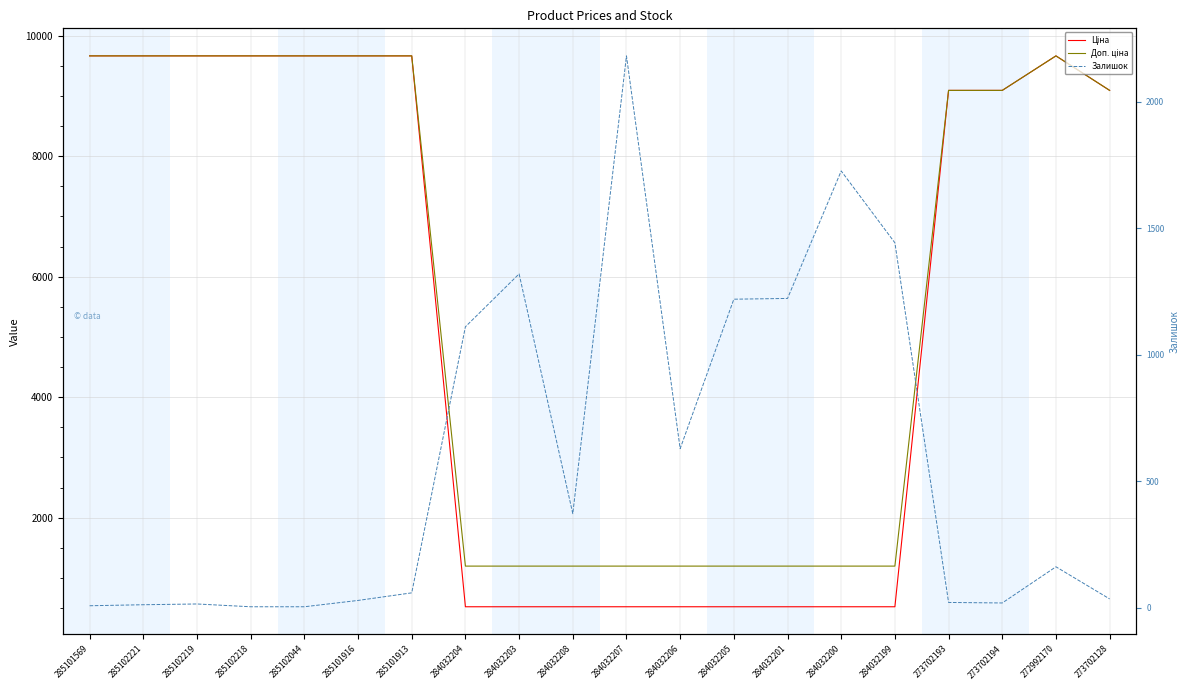

How many times do Залишок and Ціна cross each other?

4